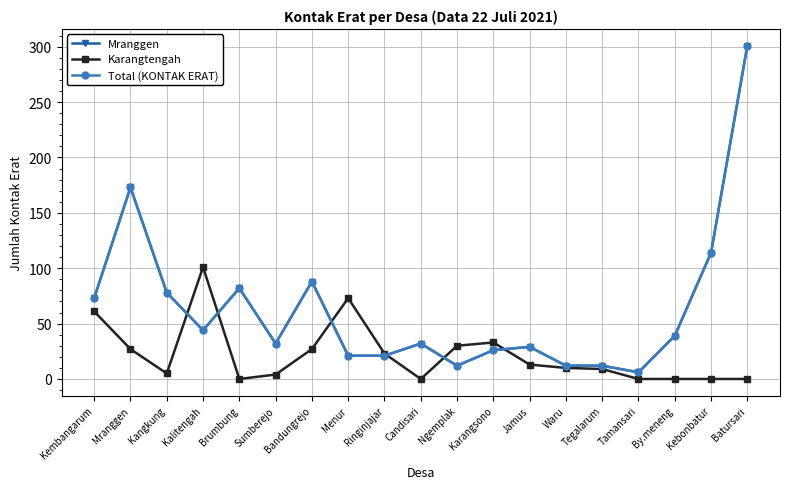

What is the label of the 11th point from the right?

Ringinjajar